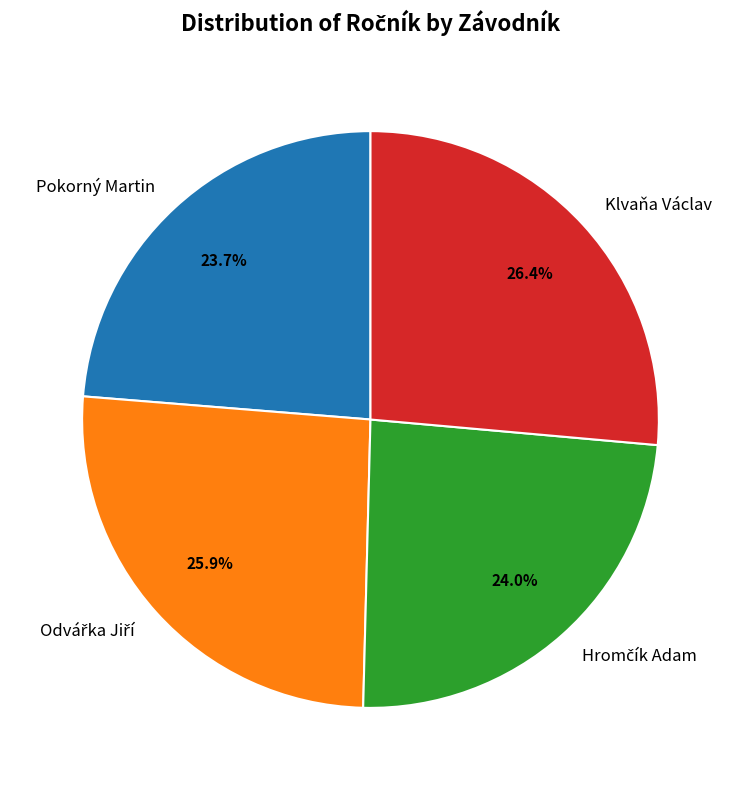

Is there a majority slice in this chart?

No